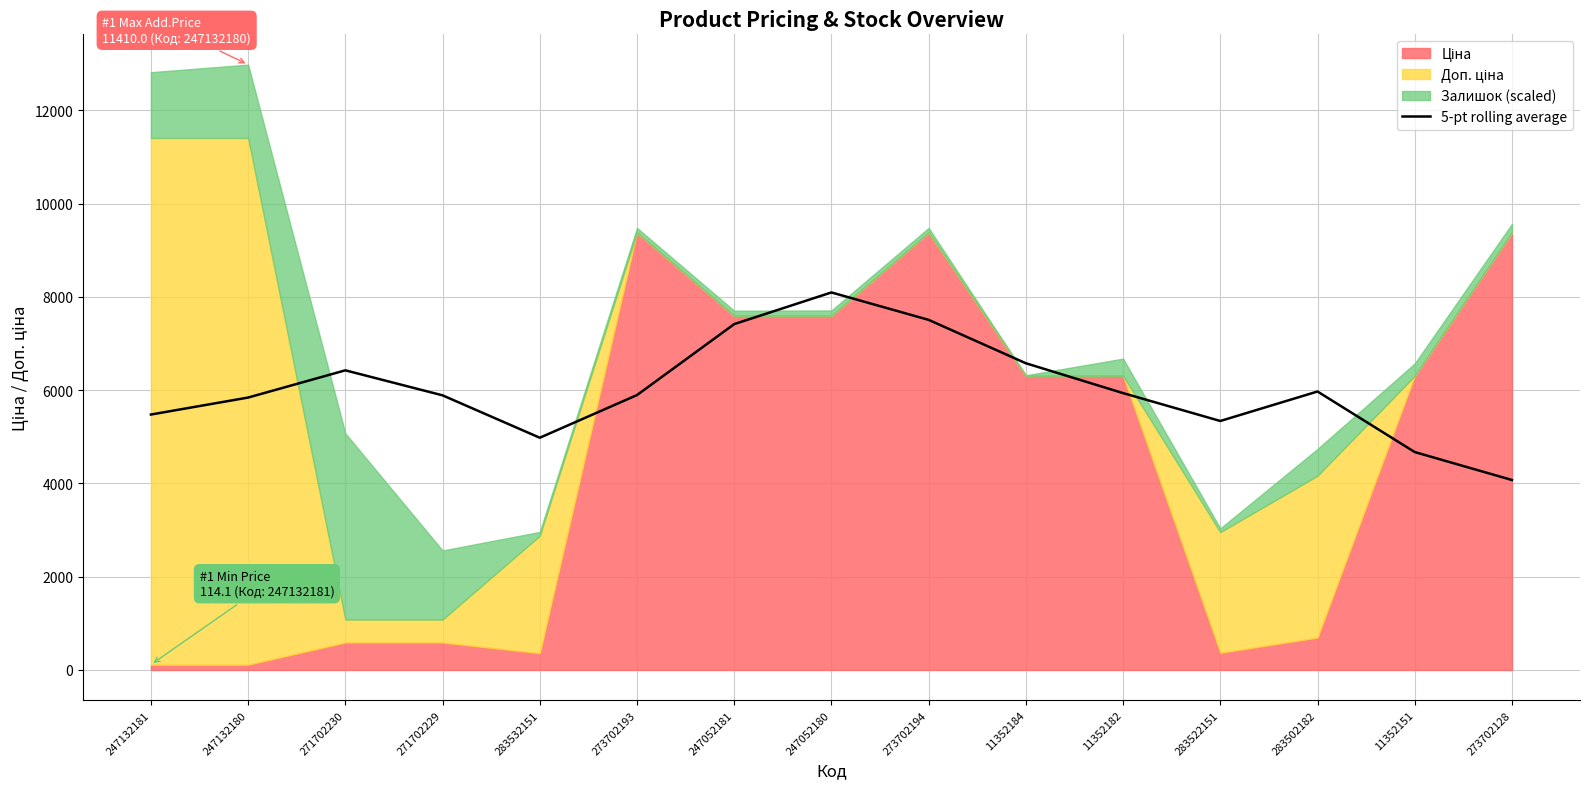

The 5-pt rolling average series shows 2480.9 at 283522151. True or false?

False